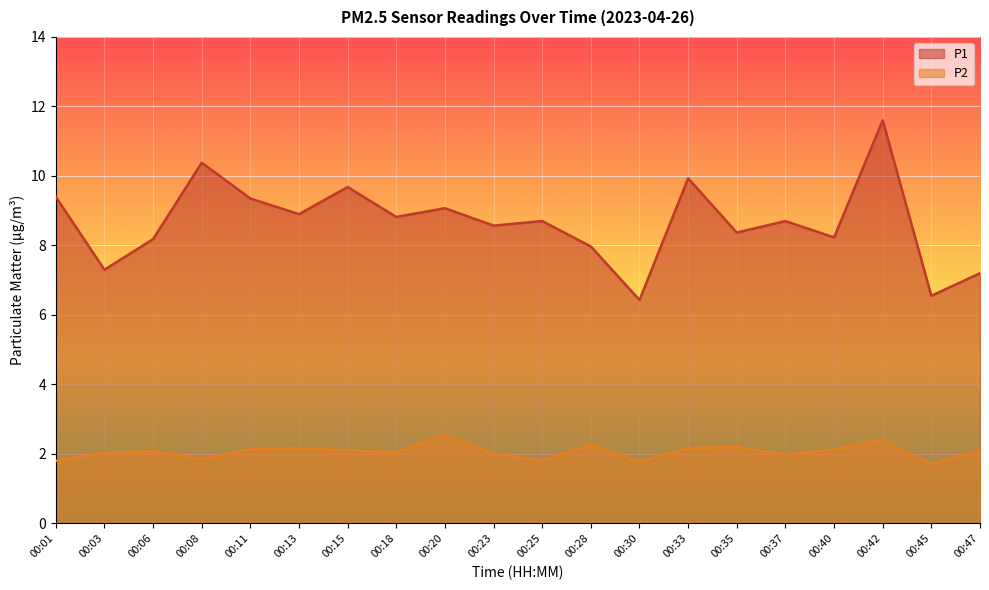

What is the maximum value shown in the chart?

11.6